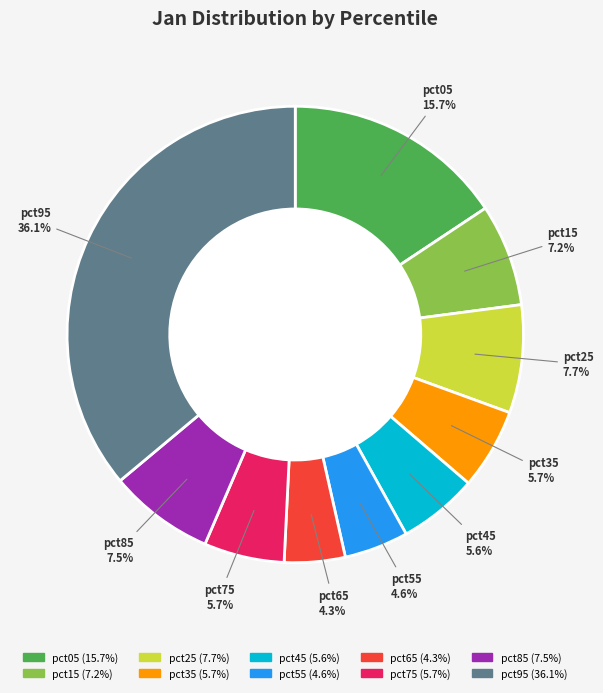

The pct05 slice represents 16% of the pie. True or false?

True